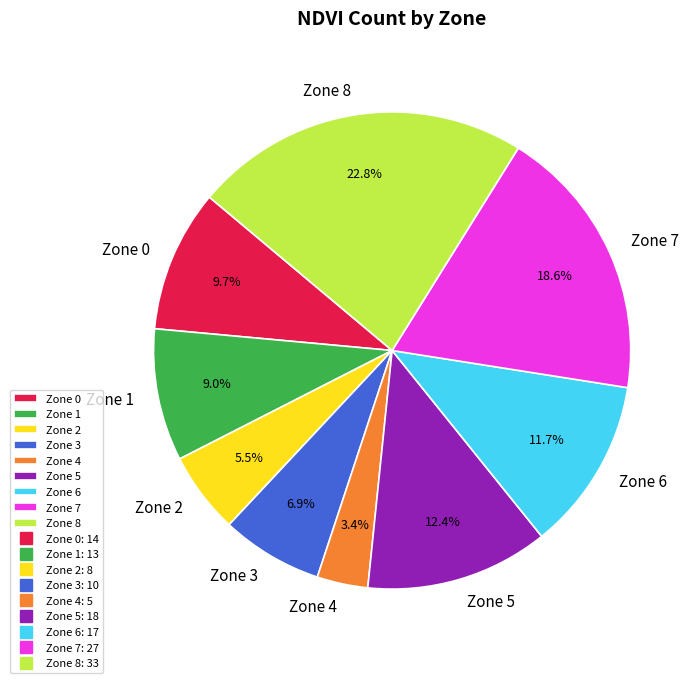

Is there any slice that represents more than half of the pie?

No